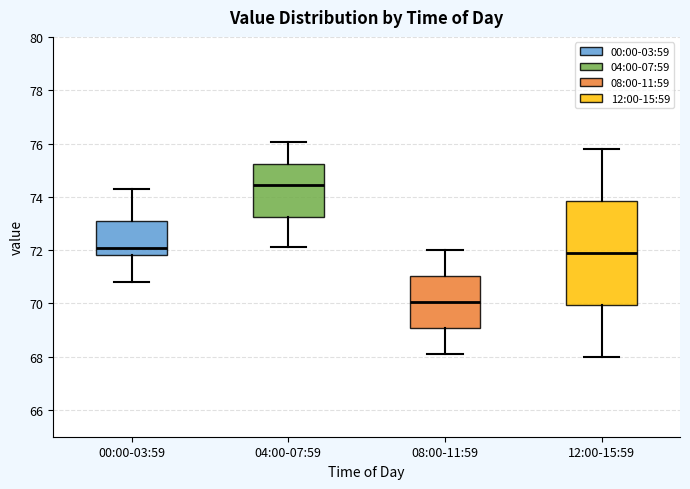

Reading left to right, read every box against the y-axis: the position of its median line, the range the box covers, and the ends of its whiskers. The values are not printed on the chart, so give them approximately, as read against the axis.

00:00-03:59: median 72.0, box 71.8 to 73.0, whiskers 70.8 to 74.2
04:00-07:59: median 74.4, box 73.2 to 75.2, whiskers 72.2 to 76.0
08:00-11:59: median 70.0, box 69.0 to 71.0, whiskers 68.2 to 72.0
12:00-15:59: median 72.0, box 70.0 to 73.8, whiskers 68.0 to 75.8